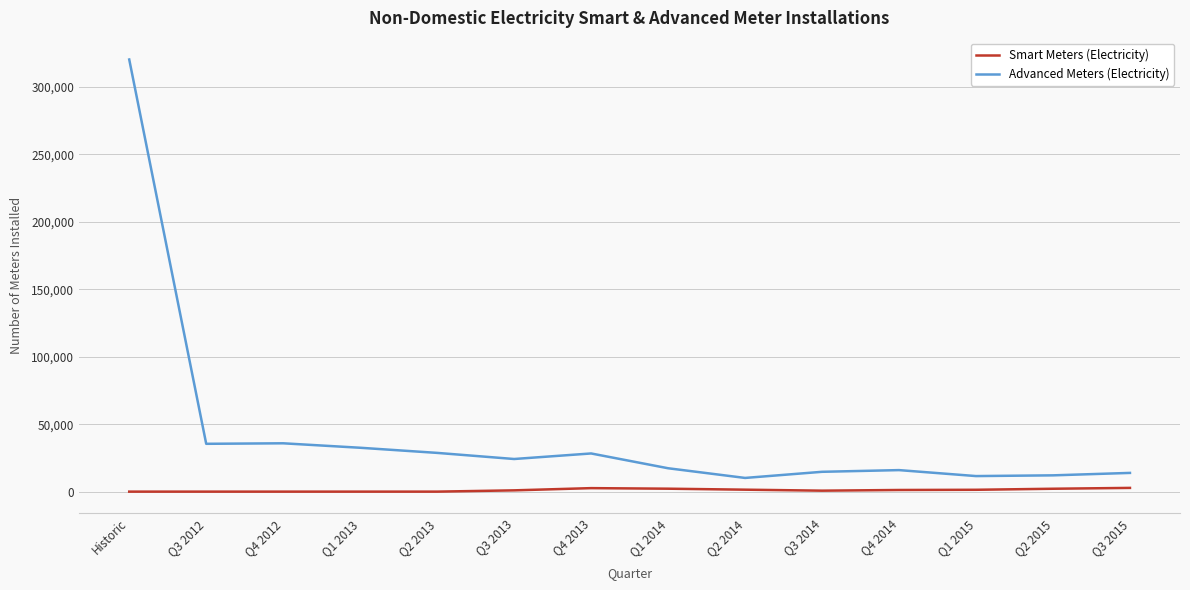

How many lines are shown in the chart?

2